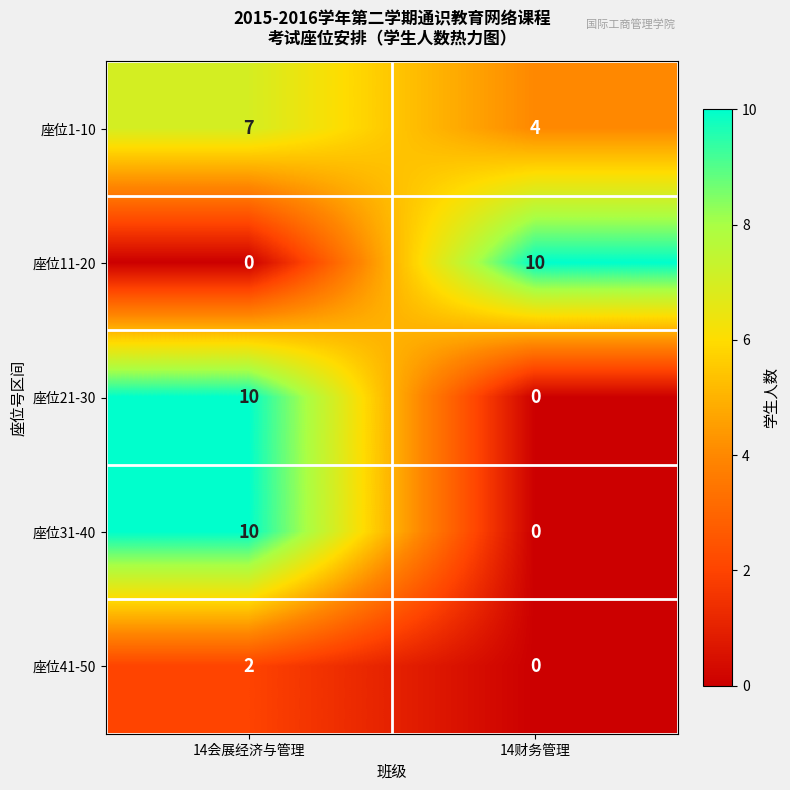

Which category has the highest value in the 座位21-30 series?

14会展经济与管理